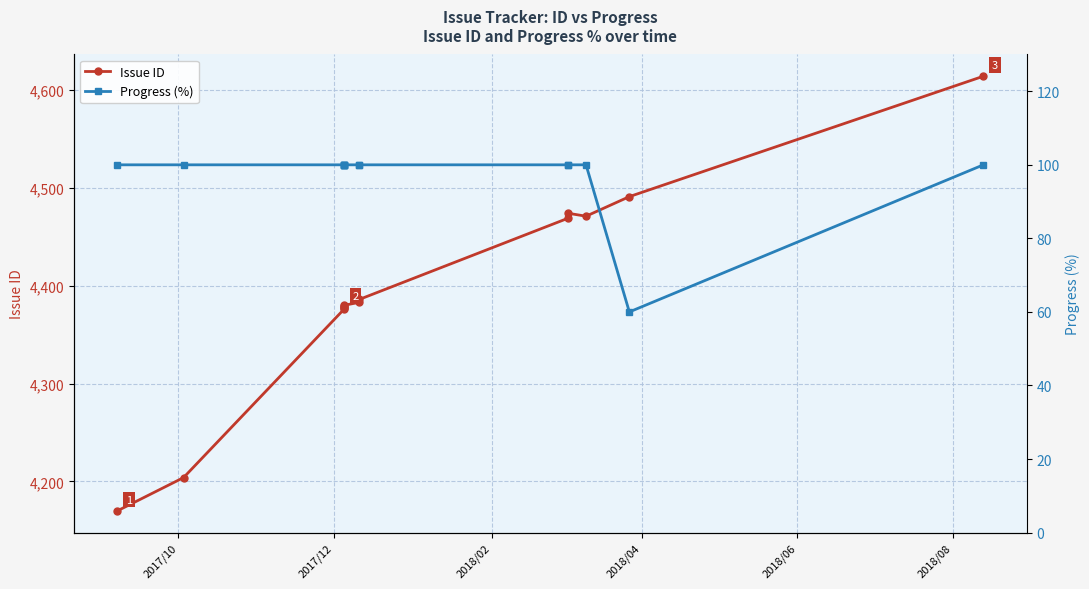

Does the chart display data point markers on the line(s)?

Yes